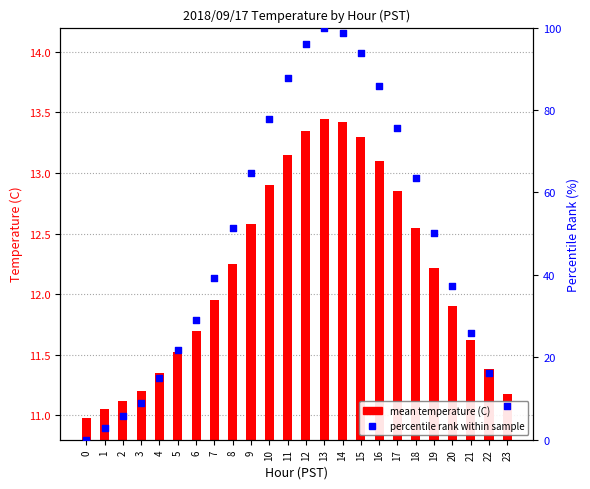

Which series reaches the minimum Y coordinate?

percentile rank